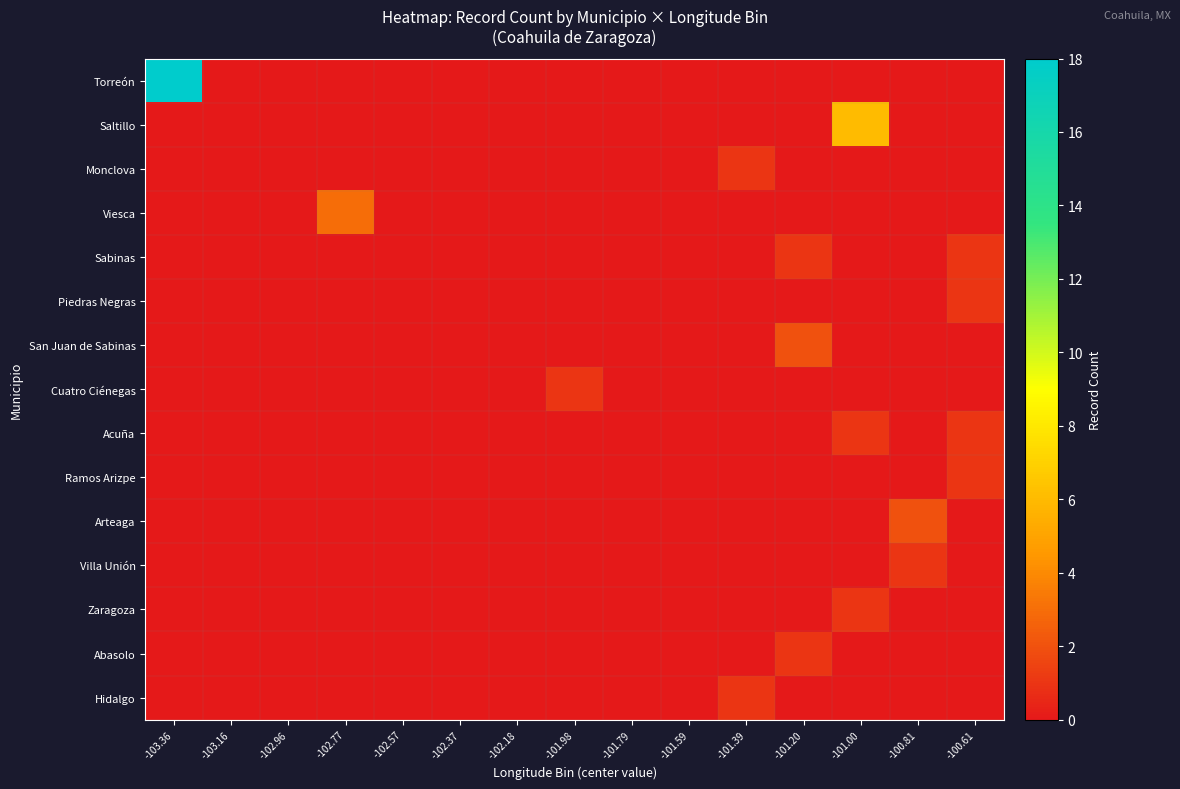

Reading left to right, what are all the values shown in this chart?

Torreón: -103.36=18	-103.16=0	-102.96=0	-102.77=0	-102.57=0	-102.37=0	-102.18=0	-101.98=0	-101.79=0	-101.59=0	-101.39=0	-101.20=0	-101.00=0	-100.81=0	-100.61=0
Saltillo: -103.36=0	-103.16=0	-102.96=0	-102.77=0	-102.57=0	-102.37=0	-102.18=0	-101.98=0	-101.79=0	-101.59=0	-101.39=0	-101.20=0	-101.00=6	-100.81=0	-100.61=0
Monclova: -103.36=0	-103.16=0	-102.96=0	-102.77=0	-102.57=0	-102.37=0	-102.18=0	-101.98=0	-101.79=0	-101.59=0	-101.39=1	-101.20=0	-101.00=0	-100.81=0	-100.61=0
Viesca: -103.36=0	-103.16=0	-102.96=0	-102.77=3	-102.57=0	-102.37=0	-102.18=0	-101.98=0	-101.79=0	-101.59=0	-101.39=0	-101.20=0	-101.00=0	-100.81=0	-100.61=0
Sabinas: -103.36=0	-103.16=0	-102.96=0	-102.77=0	-102.57=0	-102.37=0	-102.18=0	-101.98=0	-101.79=0	-101.59=0	-101.39=0	-101.20=1	-101.00=0	-100.81=0	-100.61=1
Piedras Negras: -103.36=0	-103.16=0	-102.96=0	-102.77=0	-102.57=0	-102.37=0	-102.18=0	-101.98=0	-101.79=0	-101.59=0	-101.39=0	-101.20=0	-101.00=0	-100.81=0	-100.61=1
San Juan de Sabinas: -103.36=0	-103.16=0	-102.96=0	-102.77=0	-102.57=0	-102.37=0	-102.18=0	-101.98=0	-101.79=0	-101.59=0	-101.39=0	-101.20=2	-101.00=0	-100.81=0	-100.61=0
Cuatro Ciénegas: -103.36=0	-103.16=0	-102.96=0	-102.77=0	-102.57=0	-102.37=0	-102.18=0	-101.98=1	-101.79=0	-101.59=0	-101.39=0	-101.20=0	-101.00=0	-100.81=0	-100.61=0
Acuña: -103.36=0	-103.16=0	-102.96=0	-102.77=0	-102.57=0	-102.37=0	-102.18=0	-101.98=0	-101.79=0	-101.59=0	-101.39=0	-101.20=0	-101.00=1	-100.81=0	-100.61=1
Ramos Arizpe: -103.36=0	-103.16=0	-102.96=0	-102.77=0	-102.57=0	-102.37=0	-102.18=0	-101.98=0	-101.79=0	-101.59=0	-101.39=0	-101.20=0	-101.00=0	-100.81=0	-100.61=1
Arteaga: -103.36=0	-103.16=0	-102.96=0	-102.77=0	-102.57=0	-102.37=0	-102.18=0	-101.98=0	-101.79=0	-101.59=0	-101.39=0	-101.20=0	-101.00=0	-100.81=2	-100.61=0
Villa Unión: -103.36=0	-103.16=0	-102.96=0	-102.77=0	-102.57=0	-102.37=0	-102.18=0	-101.98=0	-101.79=0	-101.59=0	-101.39=0	-101.20=0	-101.00=0	-100.81=1	-100.61=0
Zaragoza: -103.36=0	-103.16=0	-102.96=0	-102.77=0	-102.57=0	-102.37=0	-102.18=0	-101.98=0	-101.79=0	-101.59=0	-101.39=0	-101.20=0	-101.00=1	-100.81=0	-100.61=0
Abasolo: -103.36=0	-103.16=0	-102.96=0	-102.77=0	-102.57=0	-102.37=0	-102.18=0	-101.98=0	-101.79=0	-101.59=0	-101.39=0	-101.20=1	-101.00=0	-100.81=0	-100.61=0
Hidalgo: -103.36=0	-103.16=0	-102.96=0	-102.77=0	-102.57=0	-102.37=0	-102.18=0	-101.98=0	-101.79=0	-101.59=0	-101.39=1	-101.20=0	-101.00=0	-100.81=0	-100.61=0